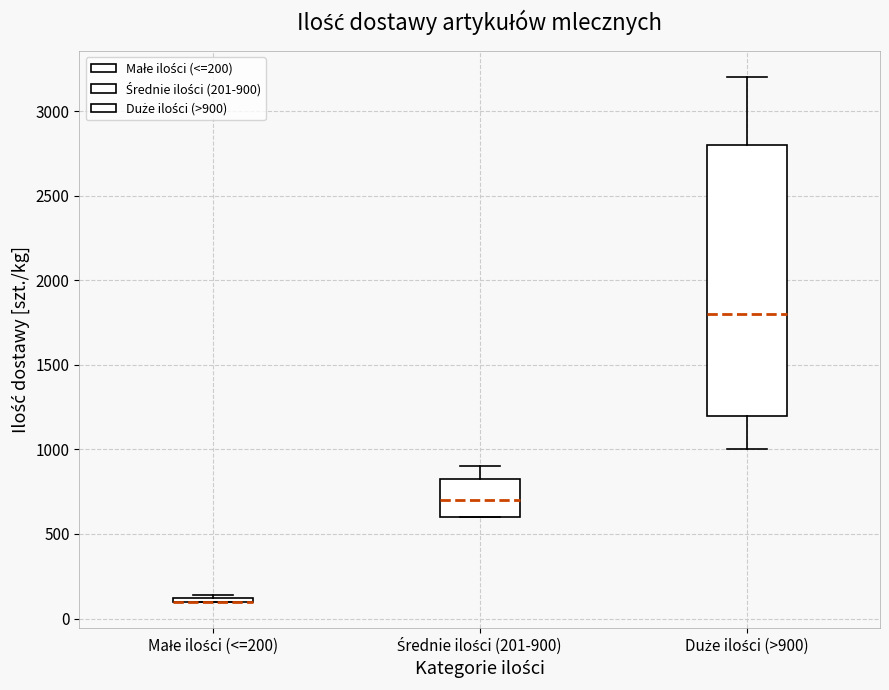

Comparing the boxes themselves (not the whiskers), which one is the tallest?

Duże ilości (>900)